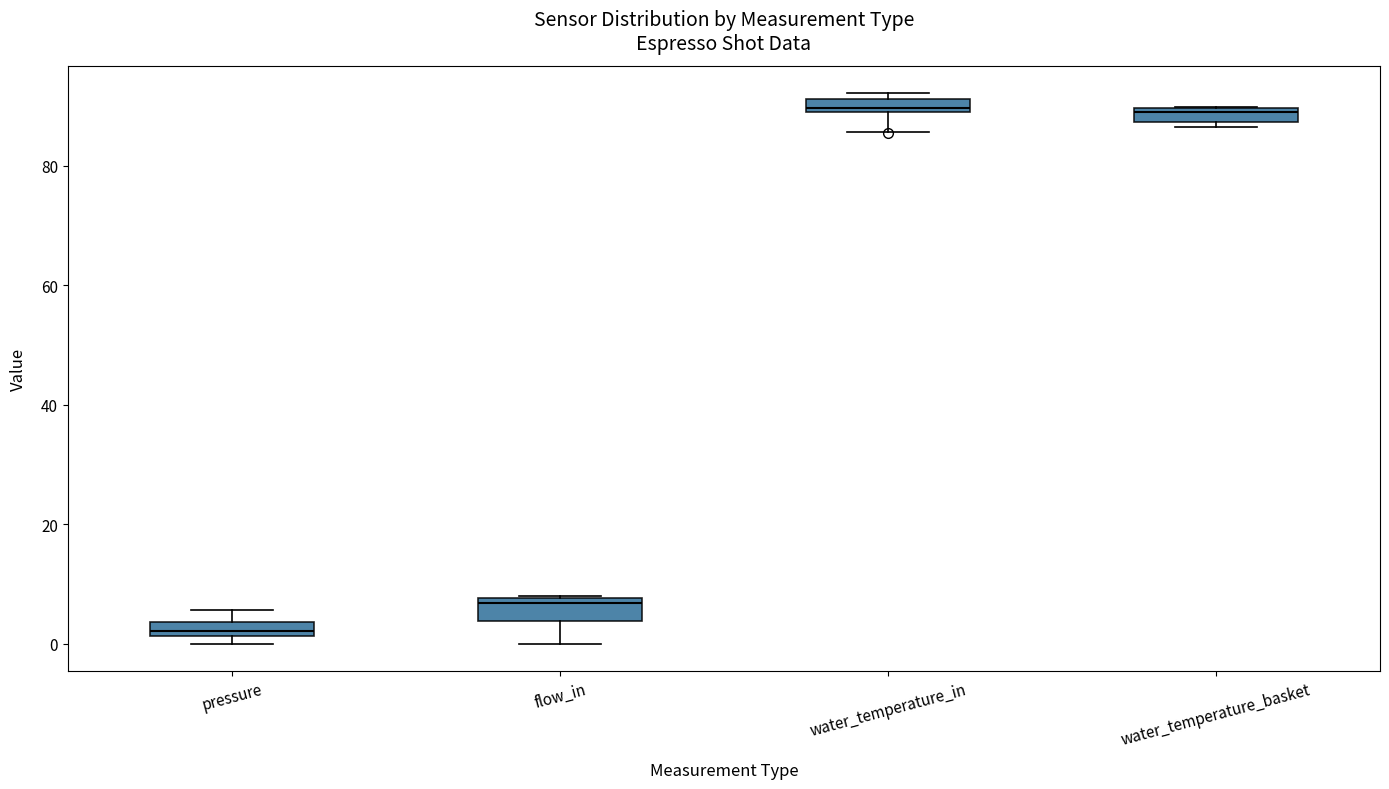

Where is the upper edge of the box for water_temperature_basket on the y-axis? The values are not printed on the chart, so give them approximately, as read against the axis.

90